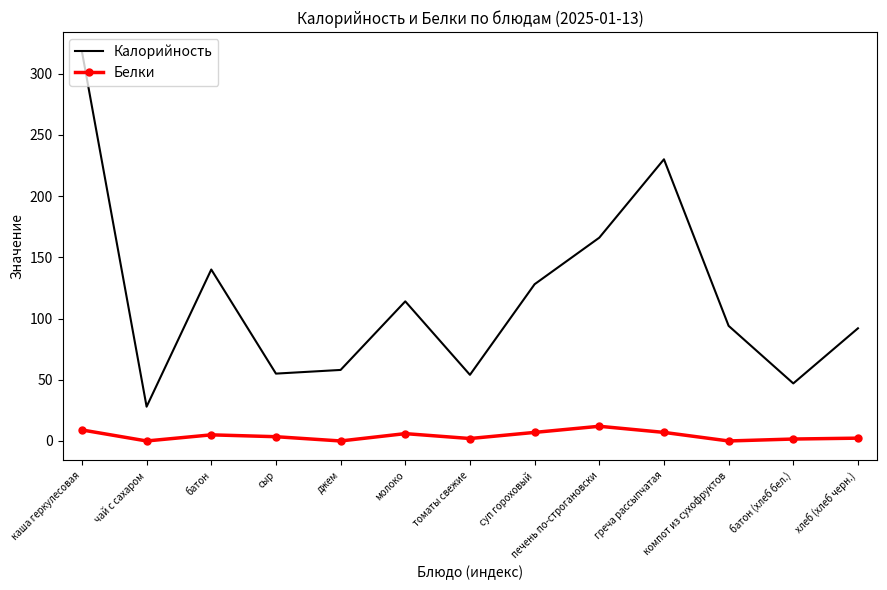

What is the difference between the maximum and minimum values in the Калорийность series?

290.0